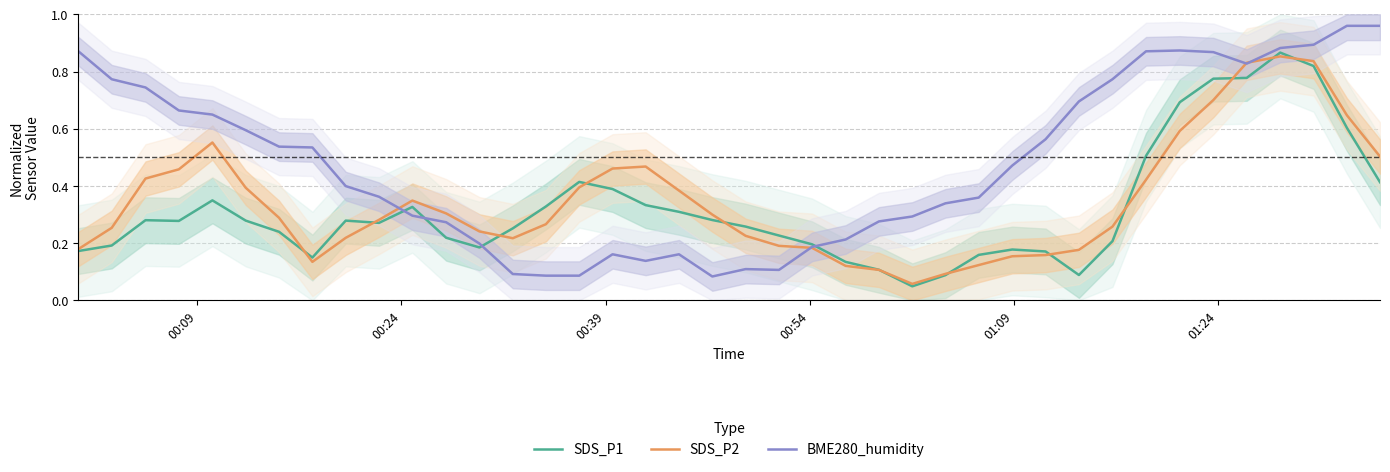

Rank the series by their average value, from highest to lowest.

BME280_humidity, SDS_P2, SDS_P1